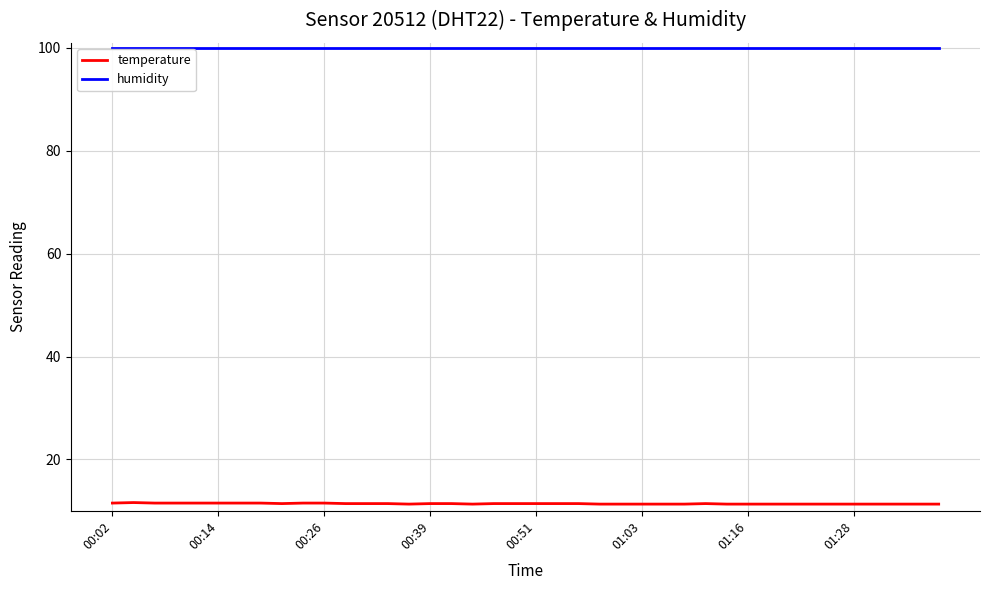

True or false: temperature and humidity intersect in this chart.

False